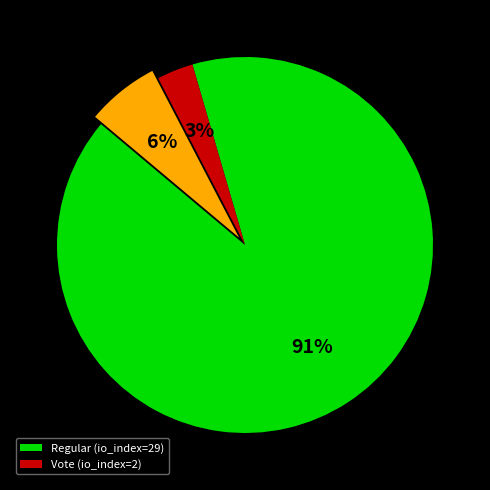

Is there a majority slice in this chart?

Yes